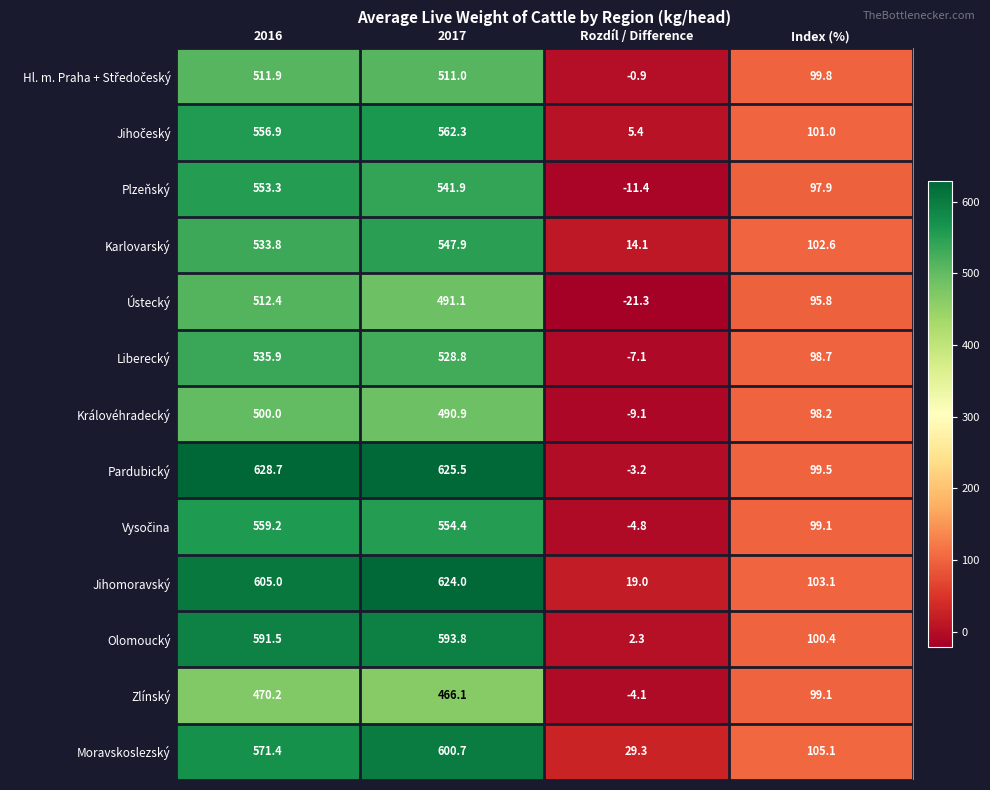

What is the greatest value displayed?

628.7